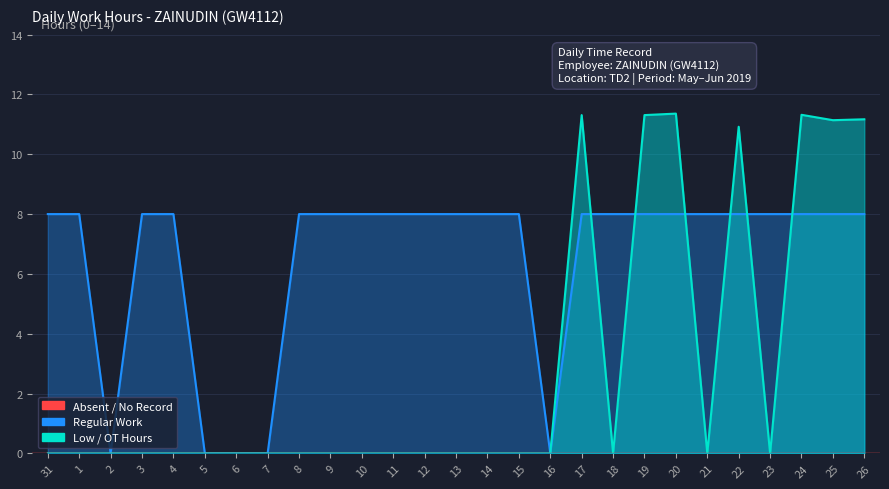

Which label corresponds to the smallest value in the chart?

31